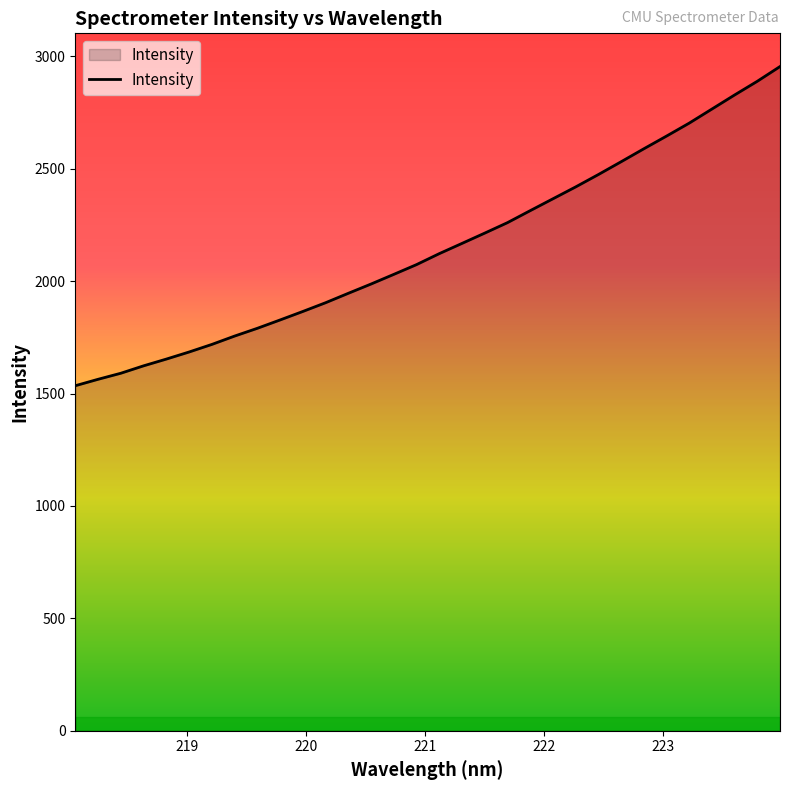

What is the minimum value shown in the chart?

1534.8